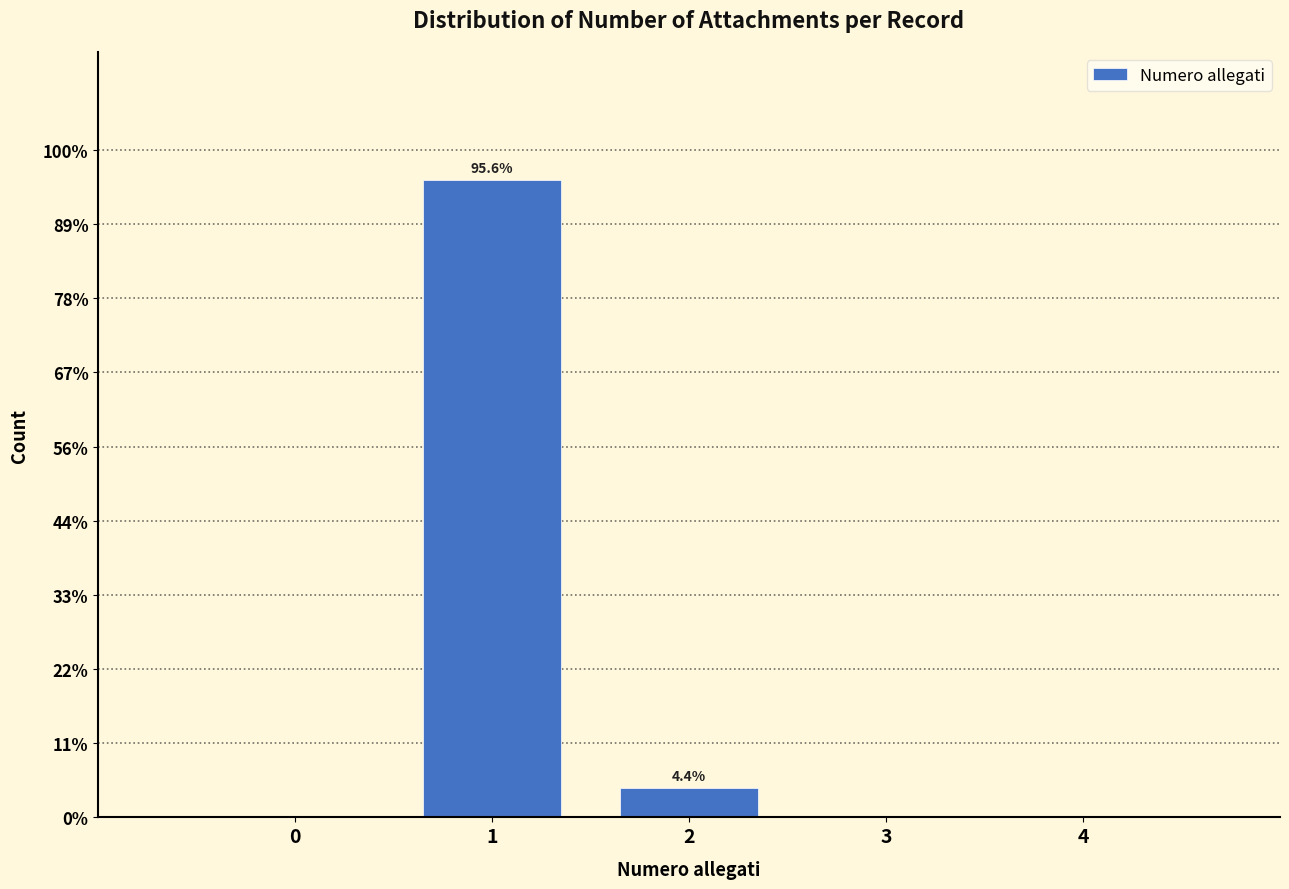

Are the bars horizontal?

No